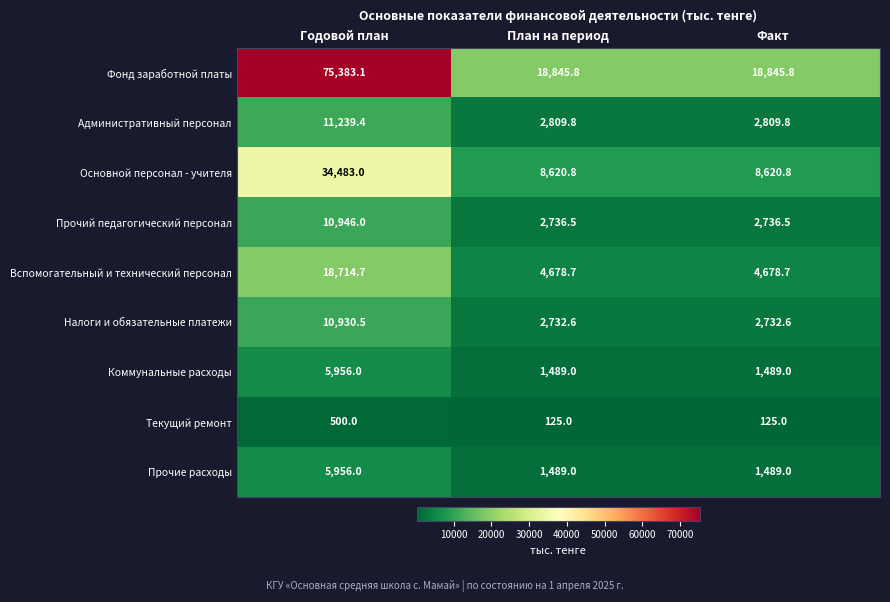

At how many categories does at least one series exceed 60389?

1